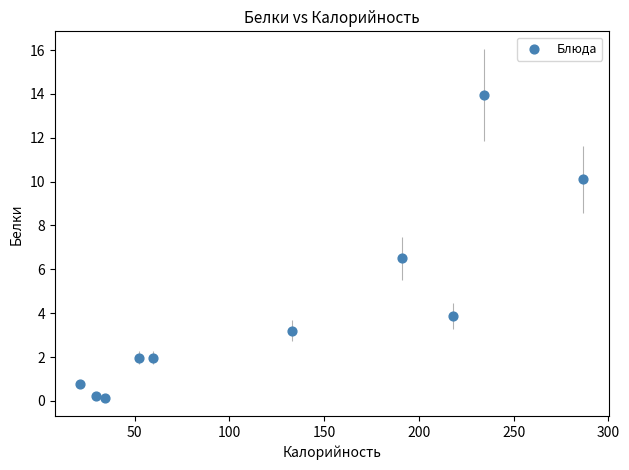

What is the range of Y values (max minus min)?

13.8